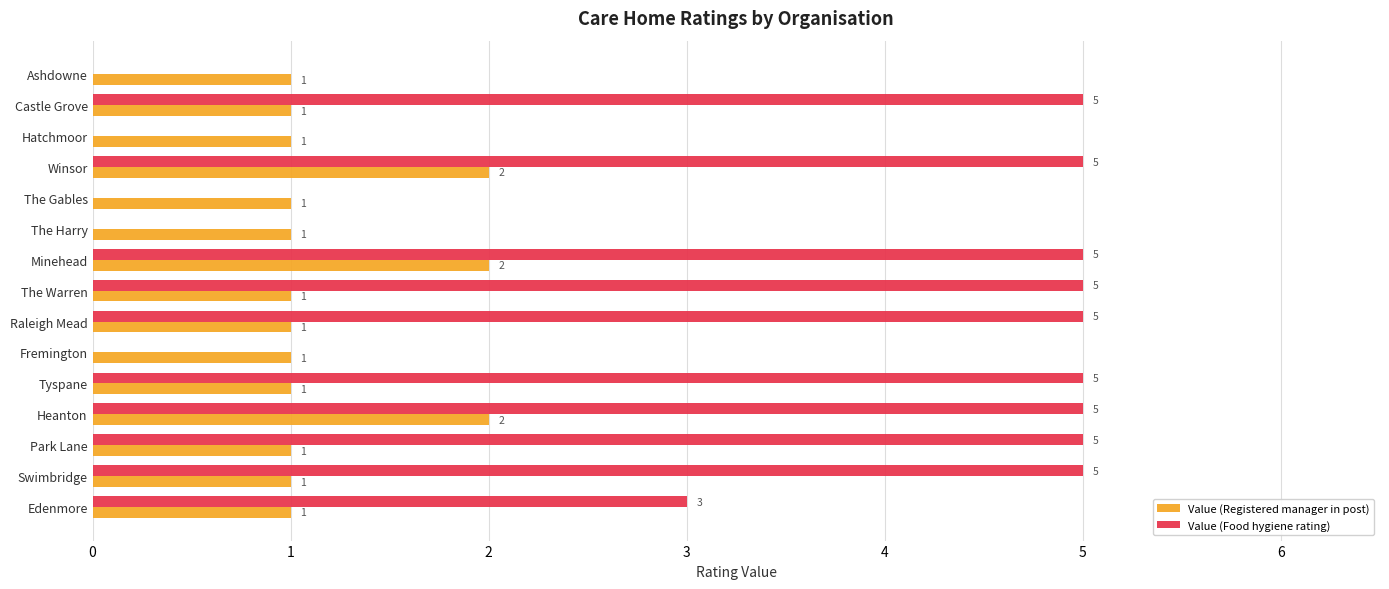

Between Swimbridge and Fremington, which series saw the biggest shift?

Value (Food hygiene rating)